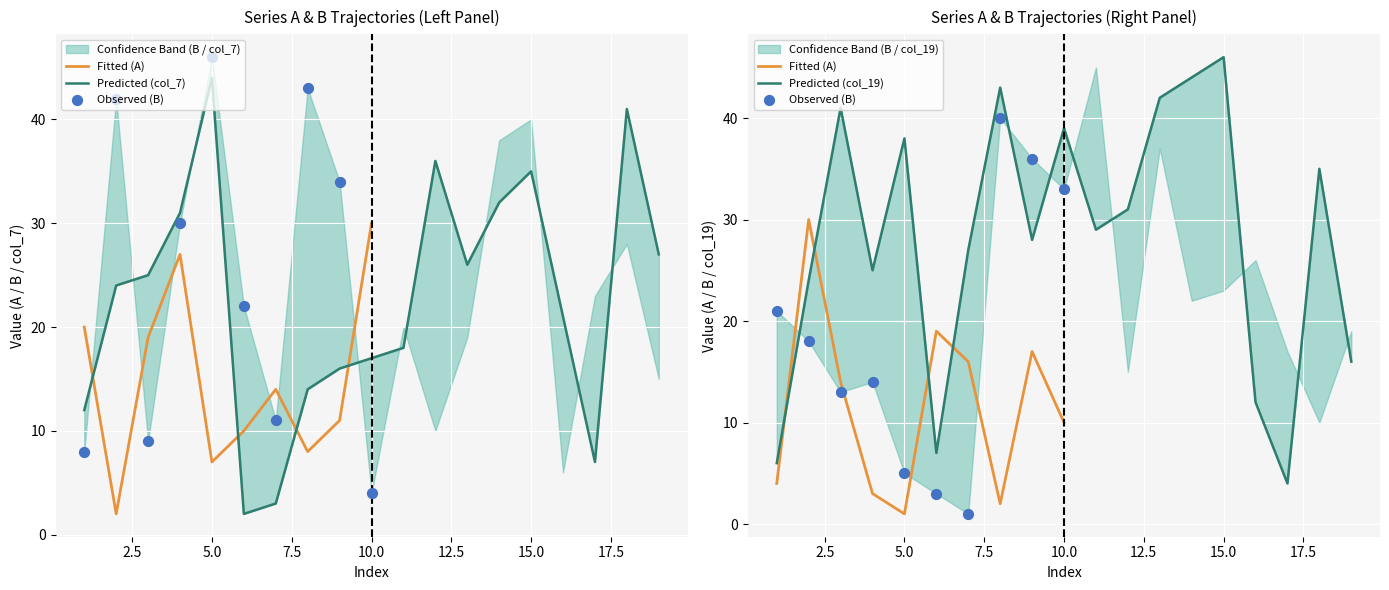

Which series reaches the minimum Y coordinate?

A_left